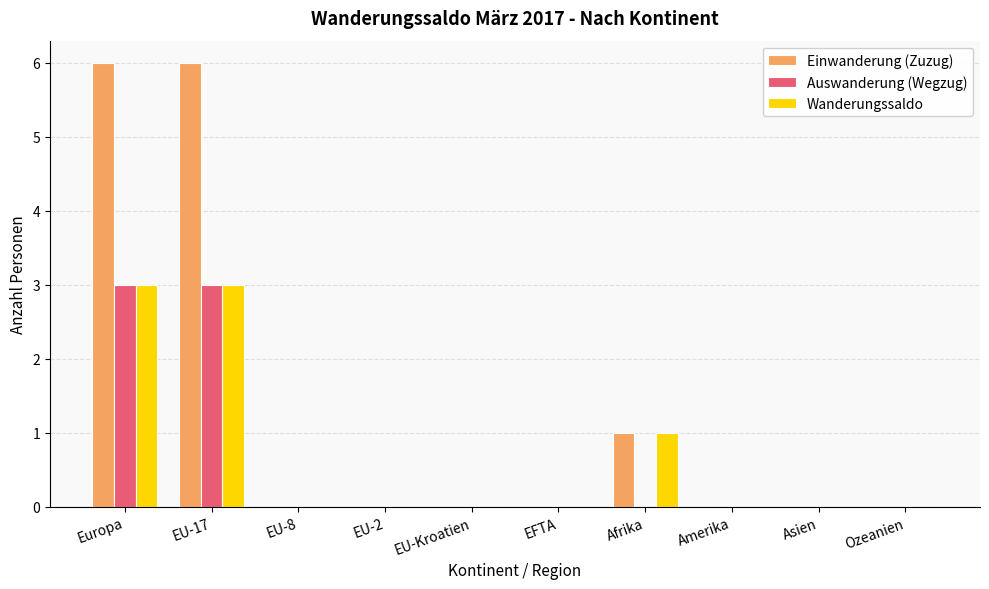

Reading left to right, list all the values displayed in this chart.

Einwanderung (Zuzug): Europa=6	EU-17=6	EU-8=0	EU-2=0	EU-Kroatien=0	EFTA=0	Afrika=1	Amerika=0	Asien=0	Ozeanien=0
Auswanderung (Wegzug): Europa=3	EU-17=3	EU-8=0	EU-2=0	EU-Kroatien=0	EFTA=0	Afrika=0	Amerika=0	Asien=0	Ozeanien=0
Wanderungssaldo: Europa=3	EU-17=3	EU-8=0	EU-2=0	EU-Kroatien=0	EFTA=0	Afrika=1	Amerika=0	Asien=0	Ozeanien=0